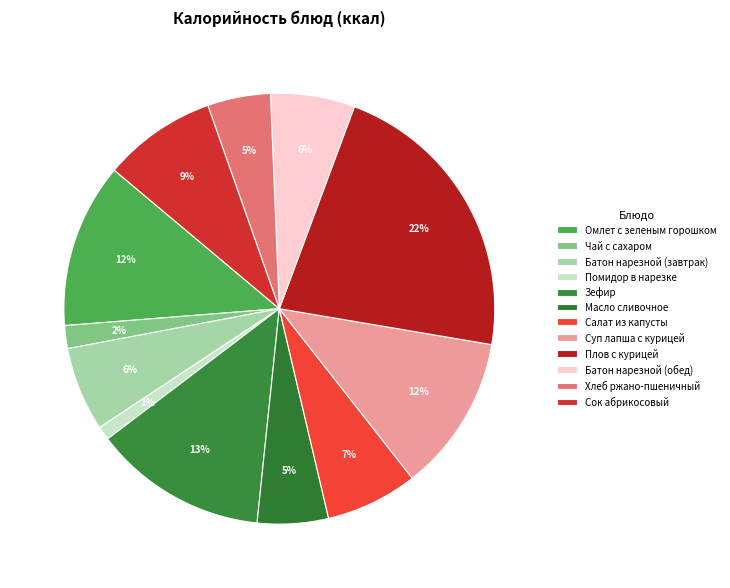

To the nearest percent, what percentage of the pie is Батон нарезной (обед)?

6%